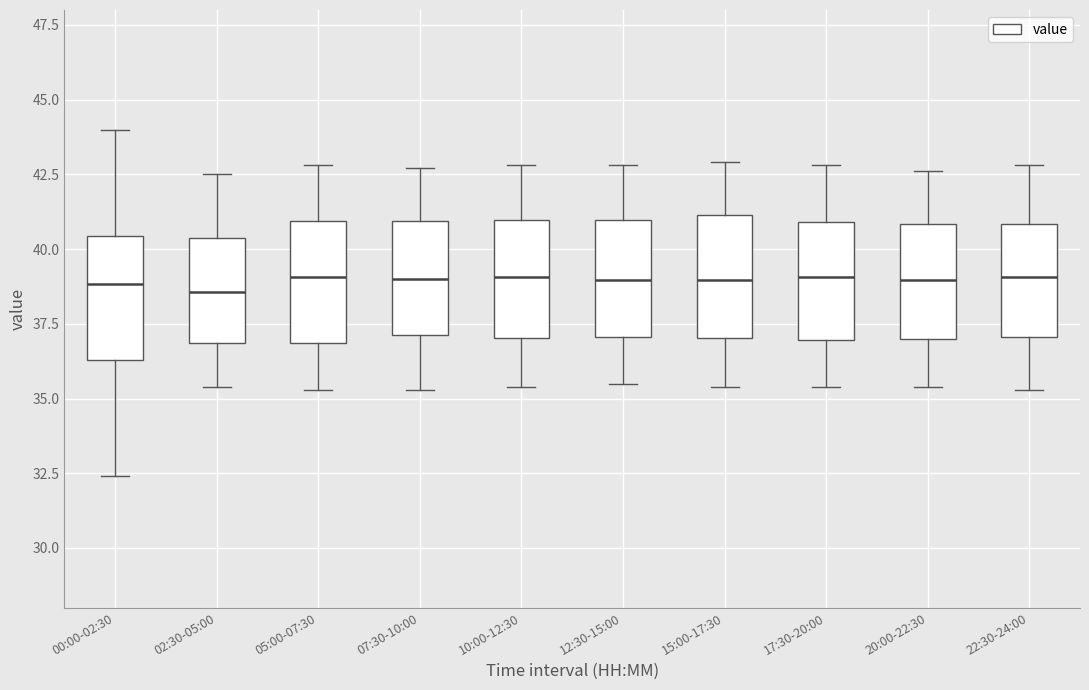

Where is the lower edge of the box for 12:30-15:00 on the y-axis? The values are not printed on the chart, so give them approximately, as read against the axis.

37.0